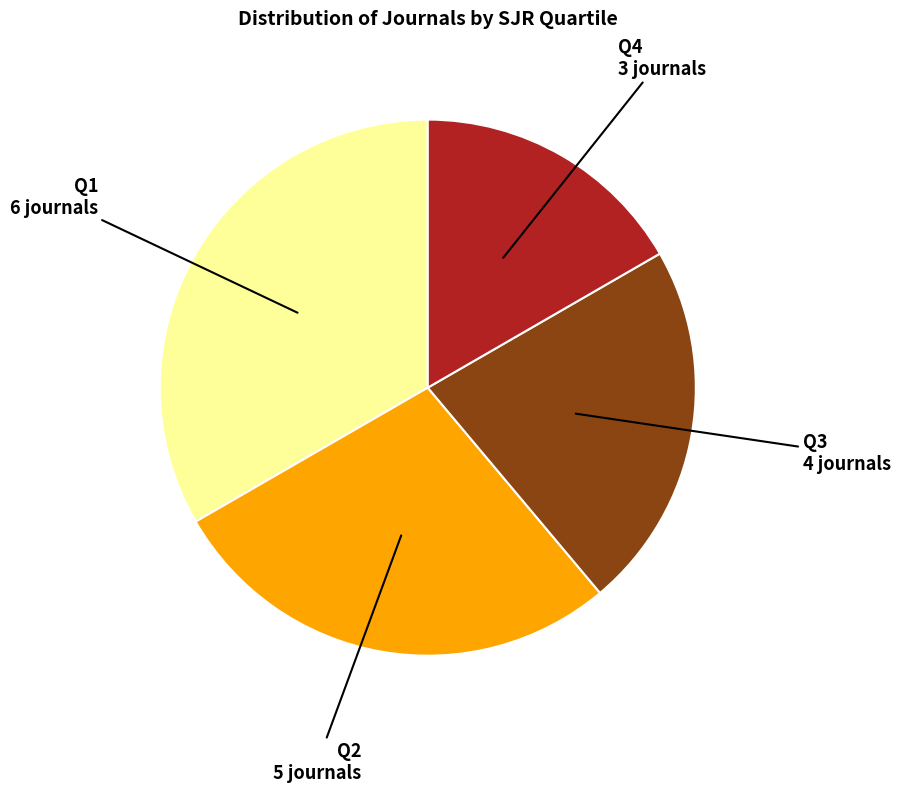

Is there any slice that represents more than half of the pie?

No